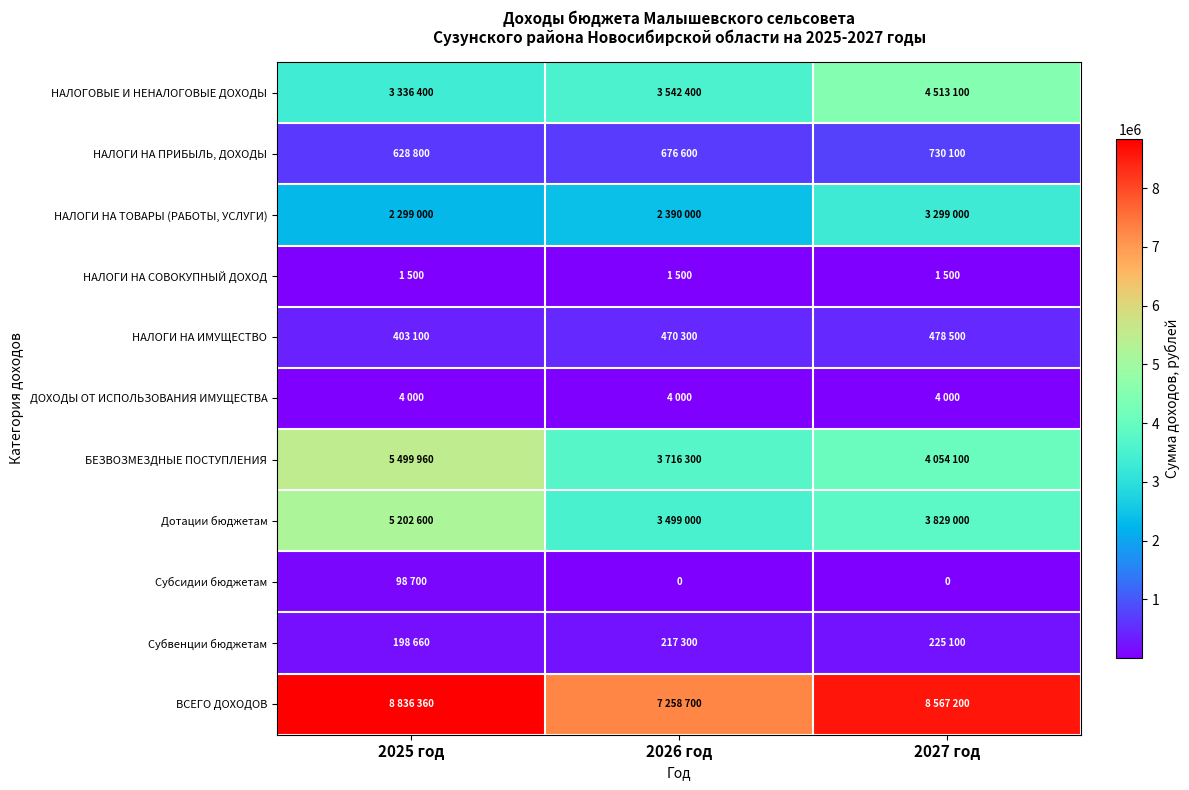

At which category is the sum across all series the highest?

2025 год